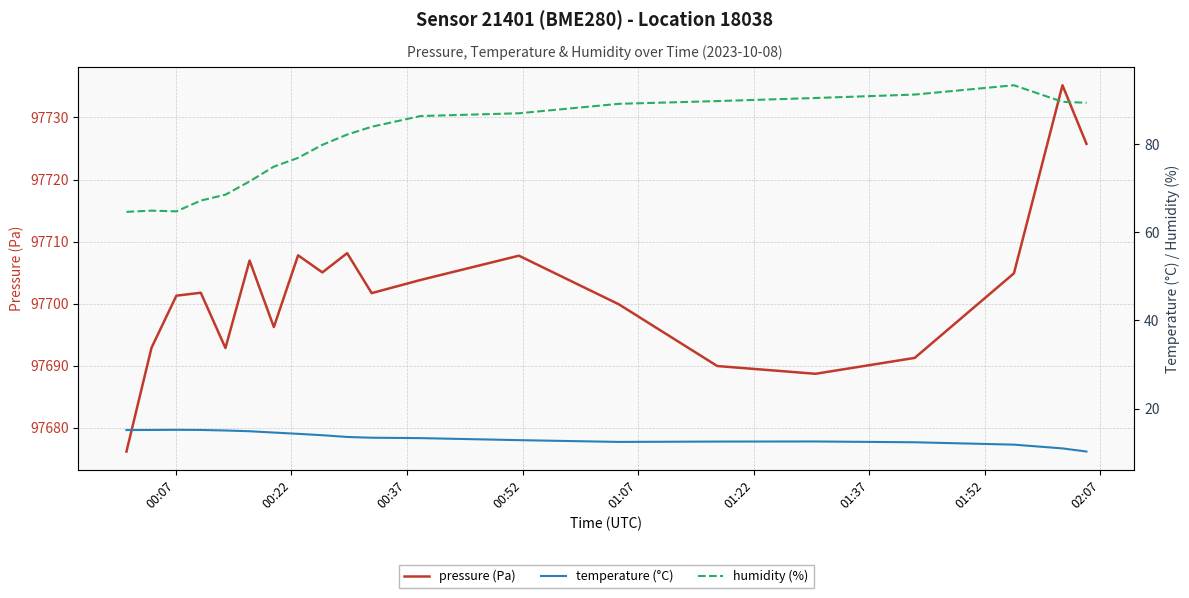

What is the difference between the maximum and minimum values in the temperature (°C) series?

4.9